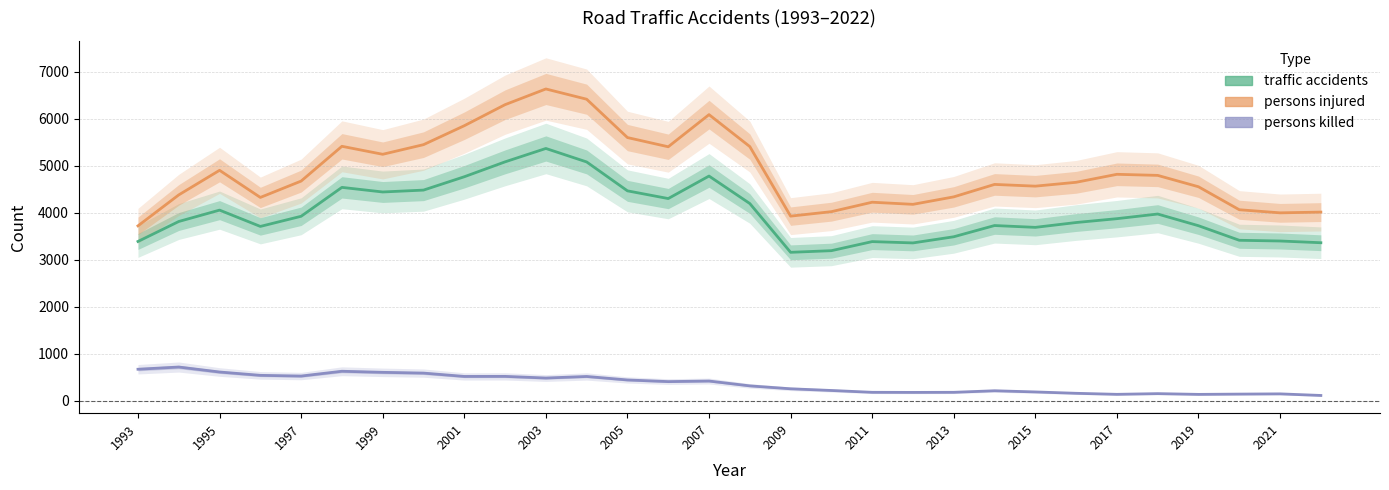

In persons killed, how many points are higher than both neighbors (excluding endpoints)?

8